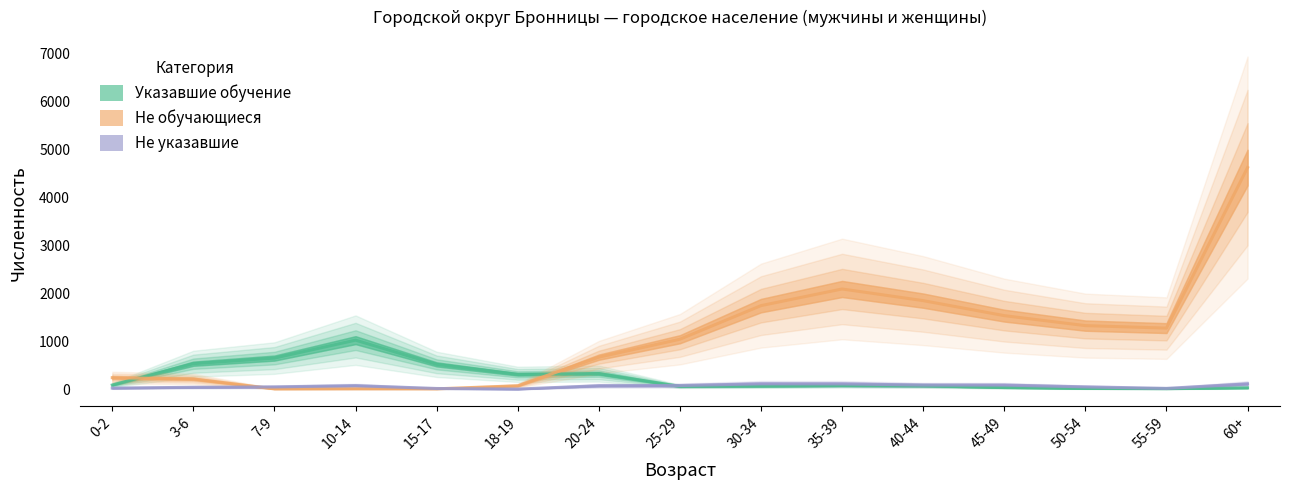

How many interior local valleys does the Не обучающиеся series have?

3